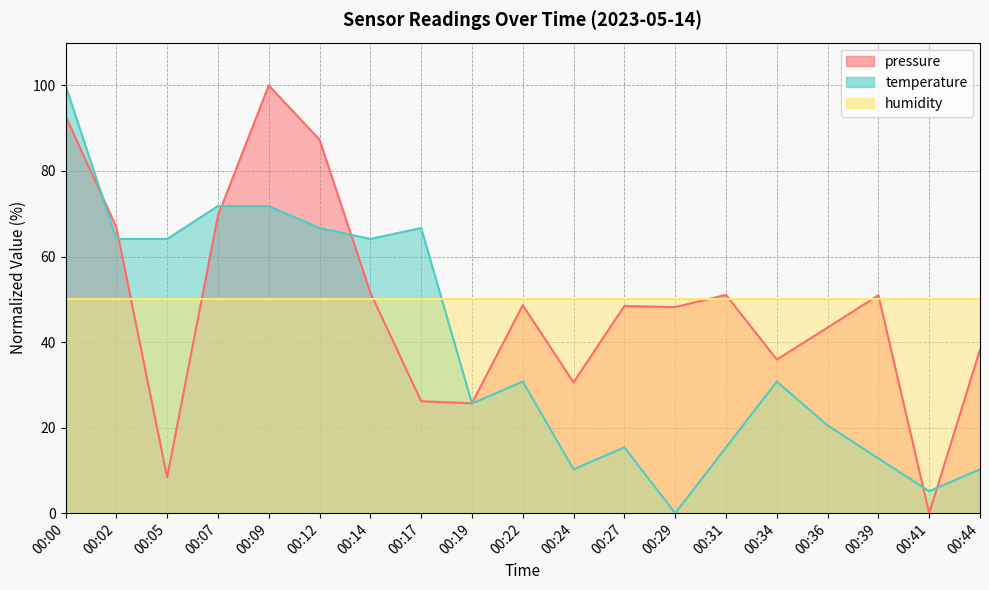

What is the value of the temperature point at the 7th from the left?

64.1